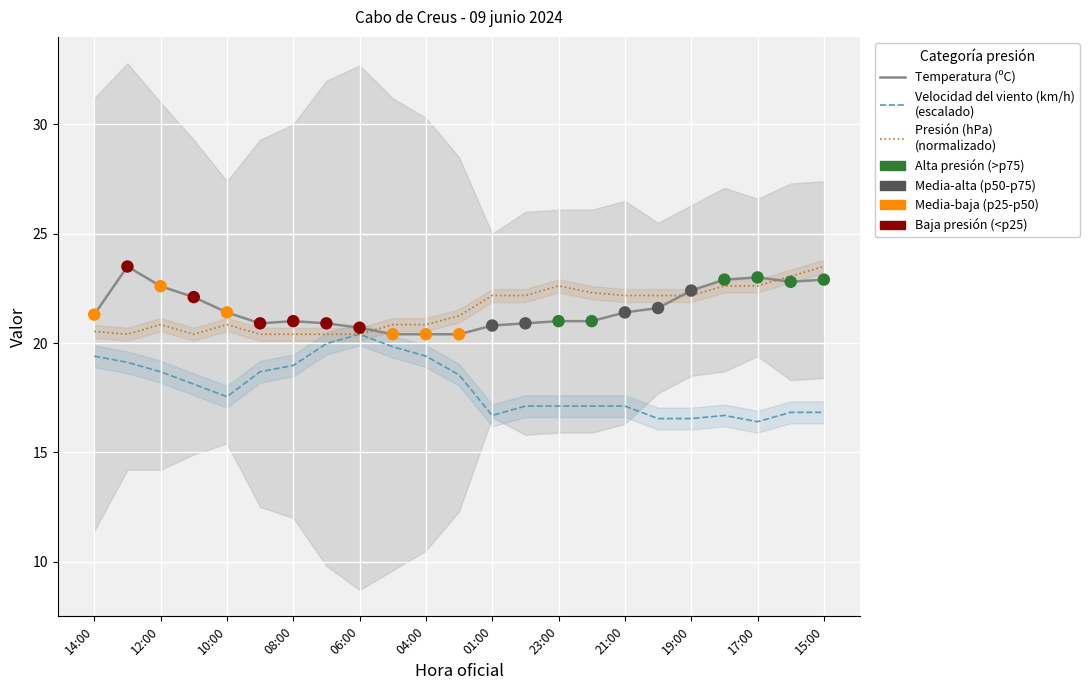

Which series reaches the minimum Y coordinate?

Velocidad del viento (km/h)
(escalado)